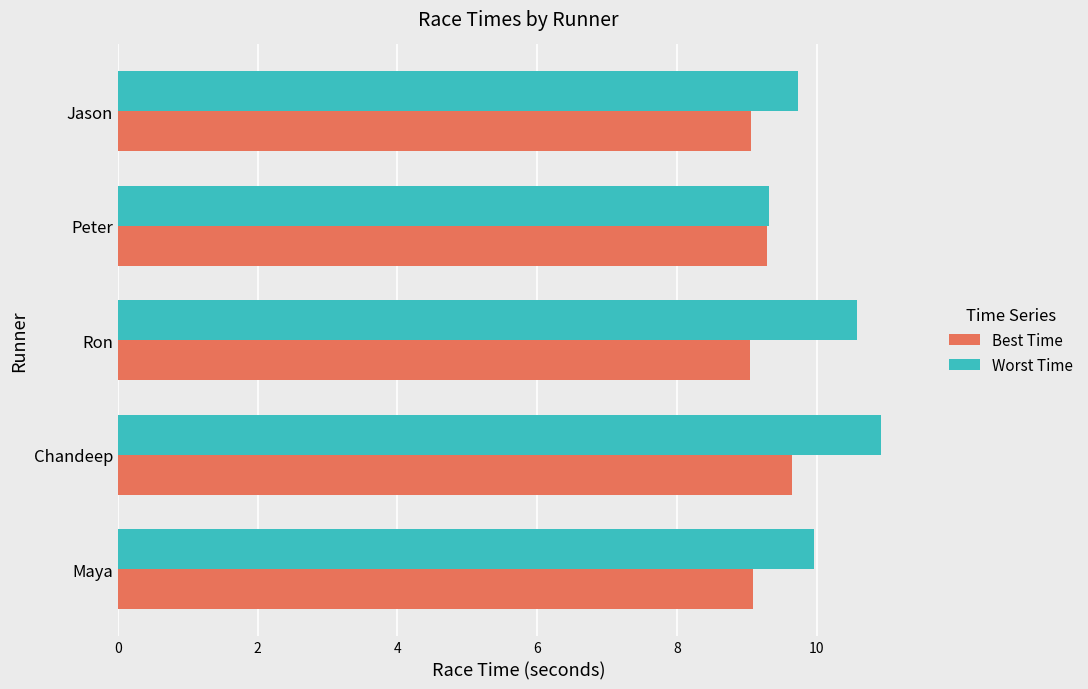

Which series changed the most between Maya and Chandeep?

Worst Time